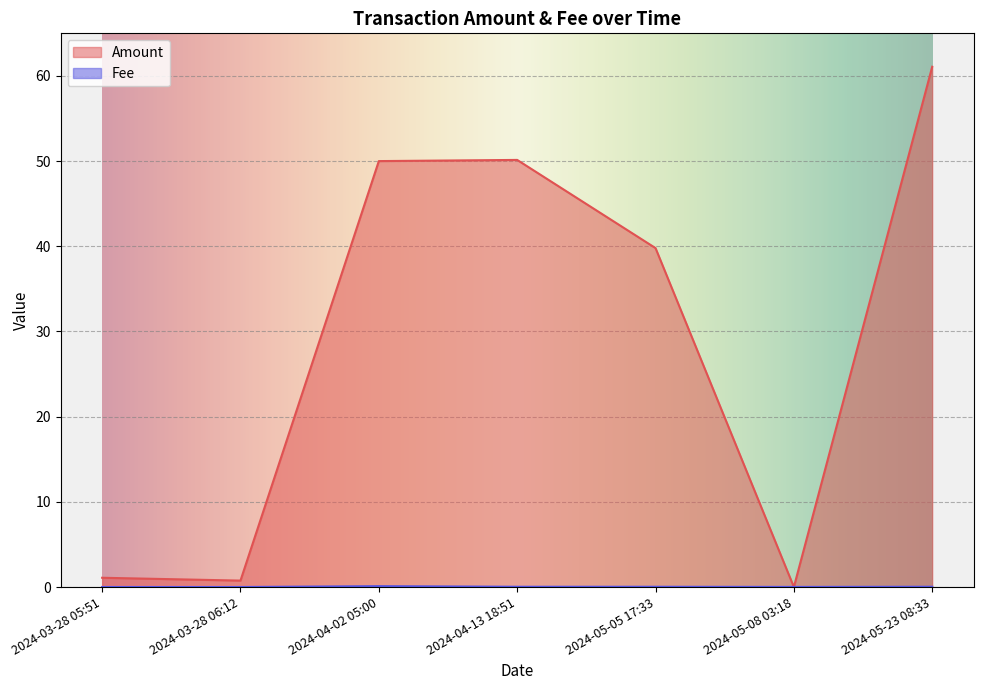

Between 2024-05-05 17:33 and 2024-05-08 03:18, which series saw the biggest shift?

Amount